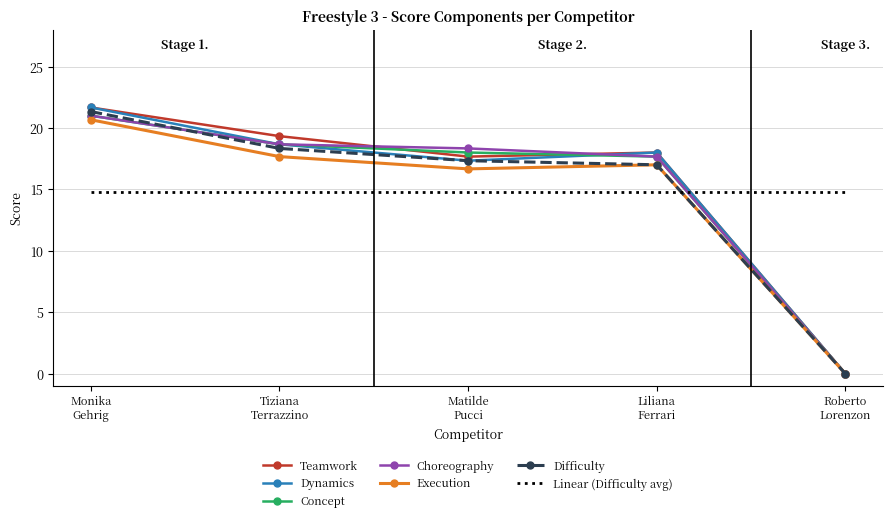

Where does the Choreography series first go above 18?

Monika
Gehrig